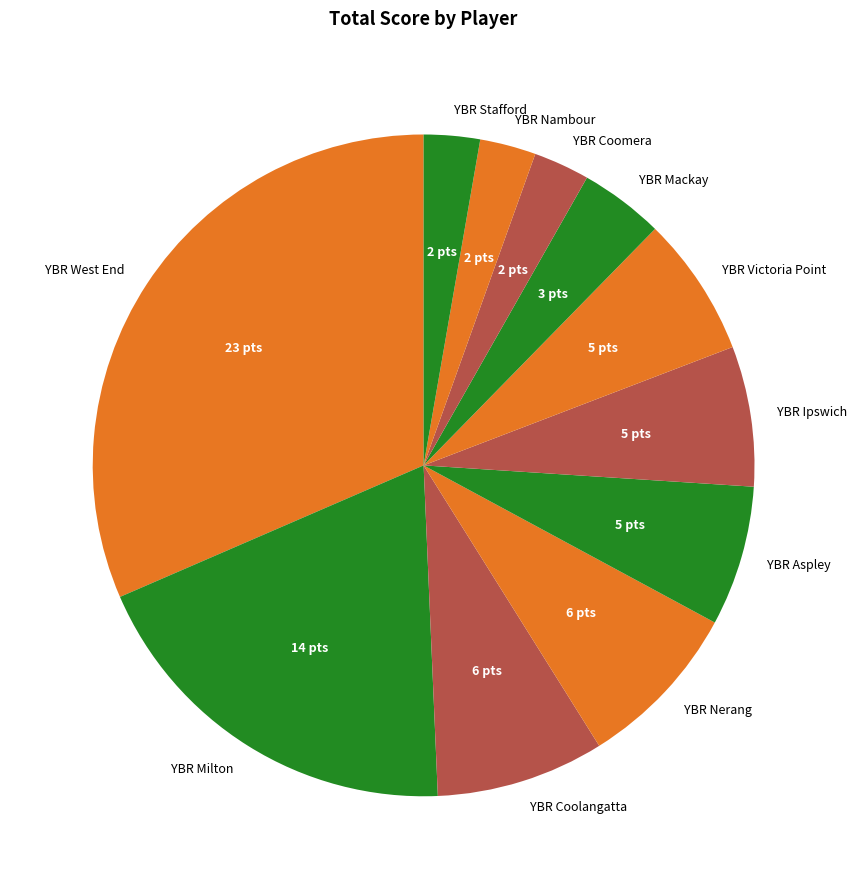

Approximately how many times larger is the value at YBR Mackay compared to YBR Milton?

0.2